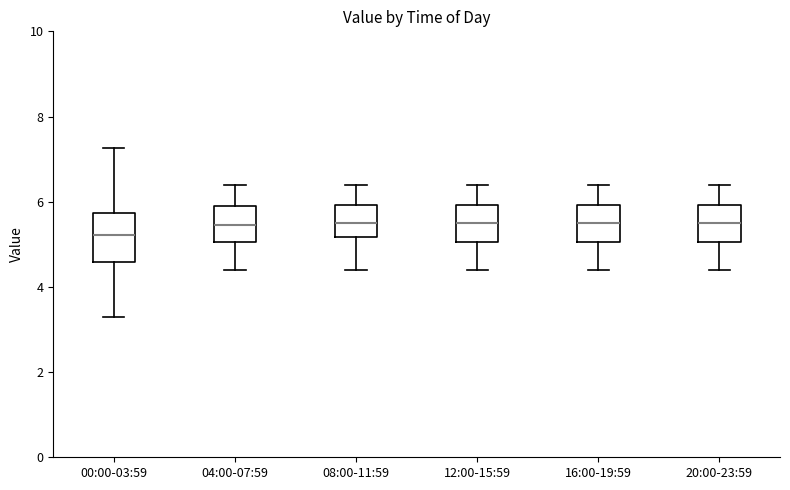

Reading left to right, read every box against the y-axis: the position of its median line, the range the box covers, and the ends of its whiskers. The values are not printed on the chart, so give them approximately, as read against the axis.

00:00-03:59: median 5.2, box 4.6 to 5.8, whiskers 3.4 to 7.2
04:00-07:59: median 5.4, box 5.0 to 6.0, whiskers 4.4 to 6.4
08:00-11:59: median 5.6, box 5.2 to 6.0, whiskers 4.4 to 6.4
12:00-15:59: median 5.6, box 5.0 to 6.0, whiskers 4.4 to 6.4
16:00-19:59: median 5.6, box 5.0 to 6.0, whiskers 4.4 to 6.4
20:00-23:59: median 5.6, box 5.0 to 6.0, whiskers 4.4 to 6.4